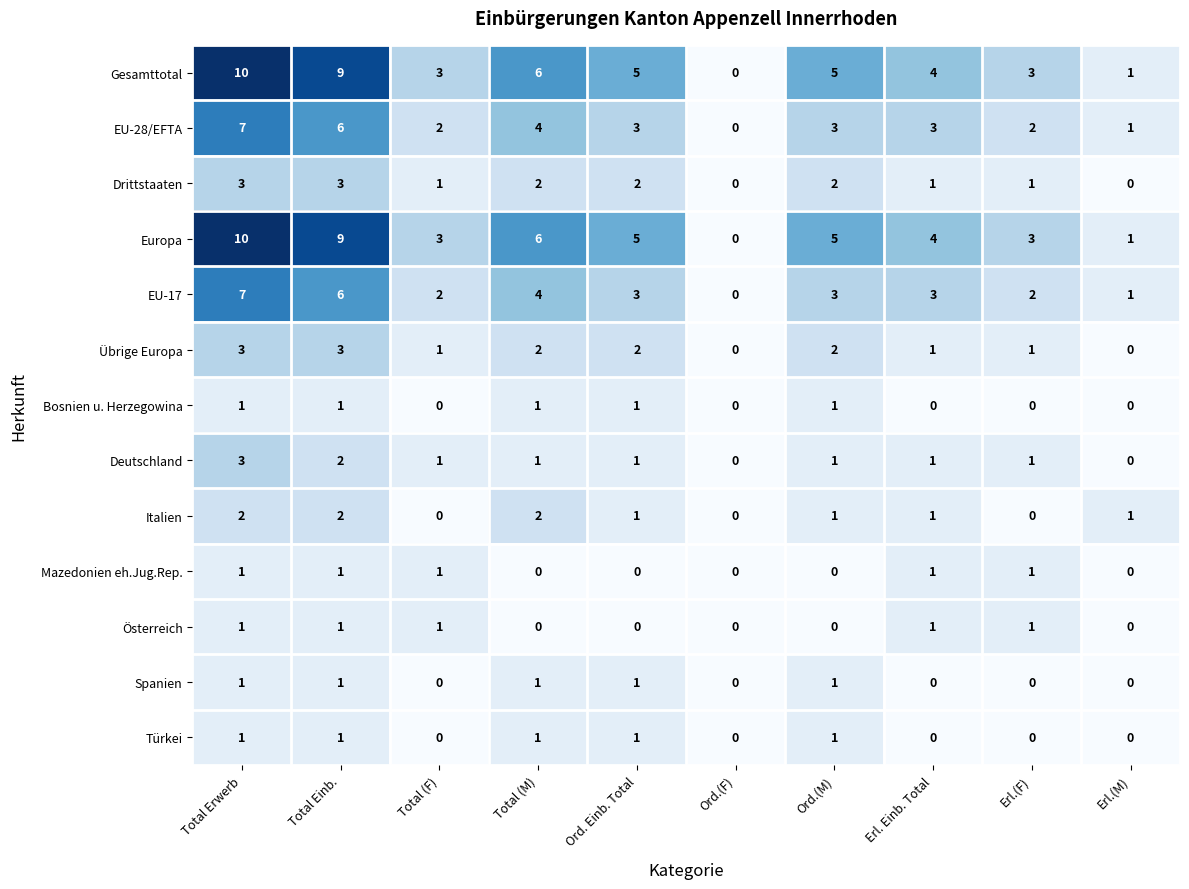

What is the difference between the maximum and second lowest values in the Übrige Europa series?

3